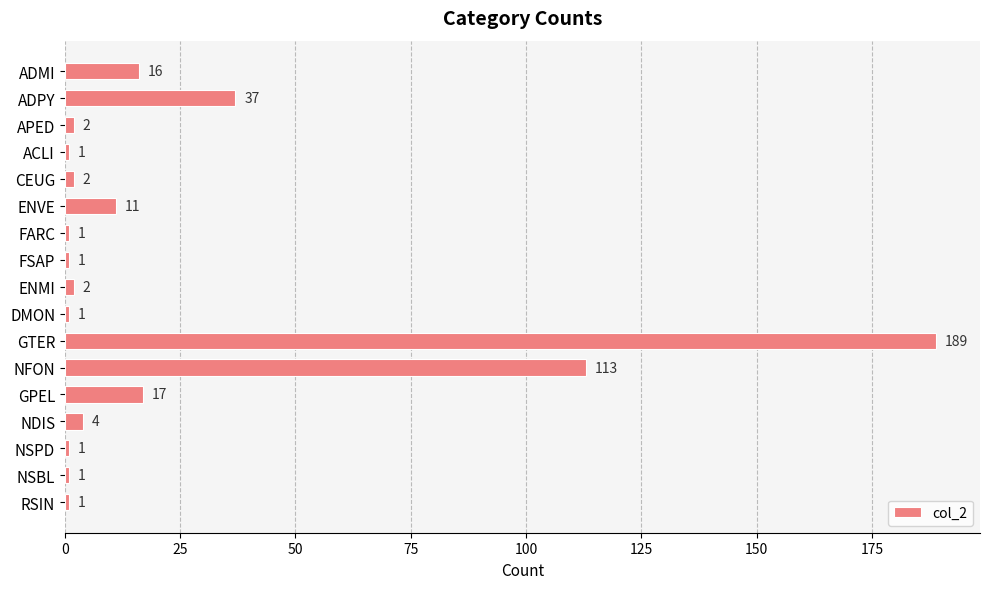

What is the difference between the maximum and minimum values?

188